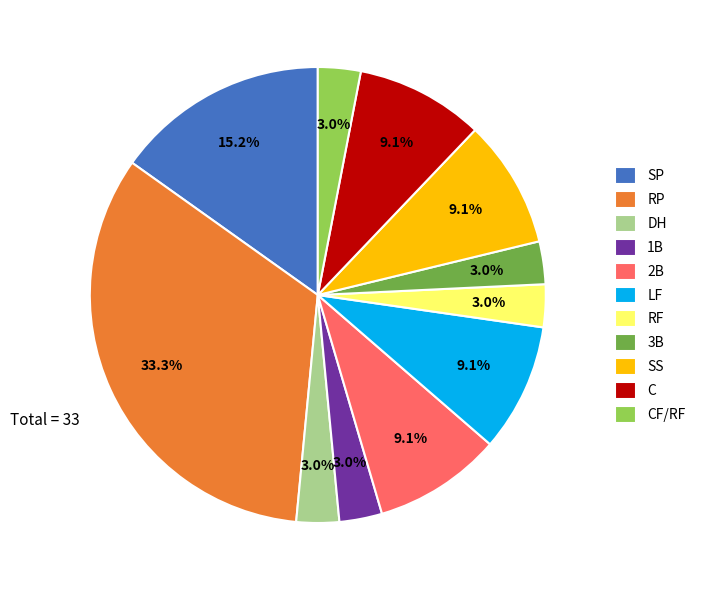

To the nearest percent, what percentage of the pie is RF?

3%